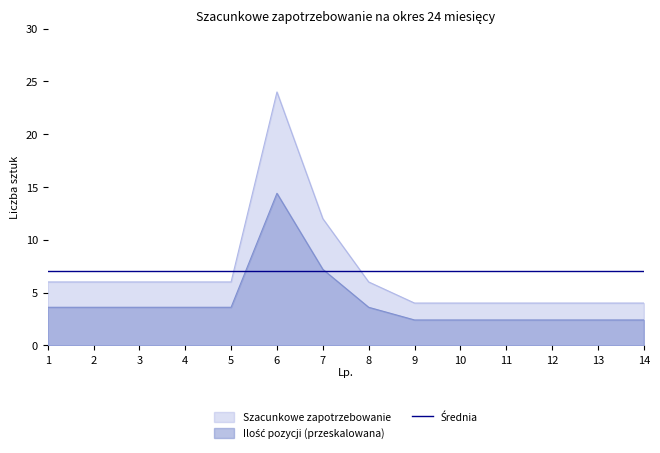

Rank the categories by value from lowest to highest.

9, 10, 11, 12, 13, 14, 1, 2, 3, 4, 5, 8, 7, 6